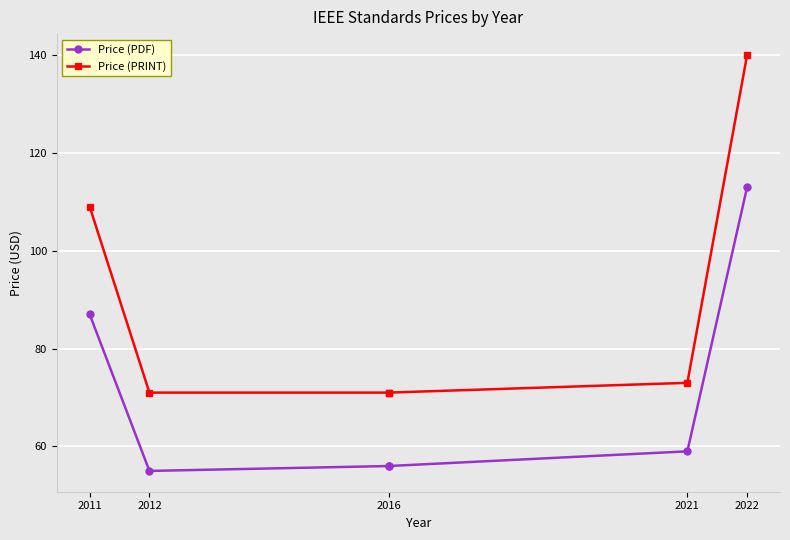

Where is Price (PDF) nearest to the value 84?

2011